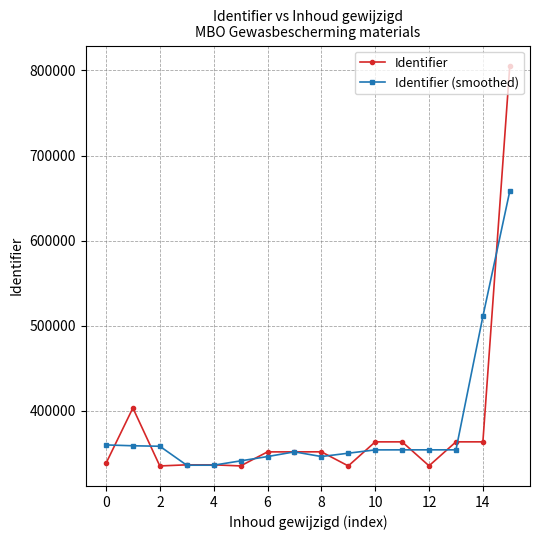

What is the value of the Identifier point at the 9th from the left?

351929